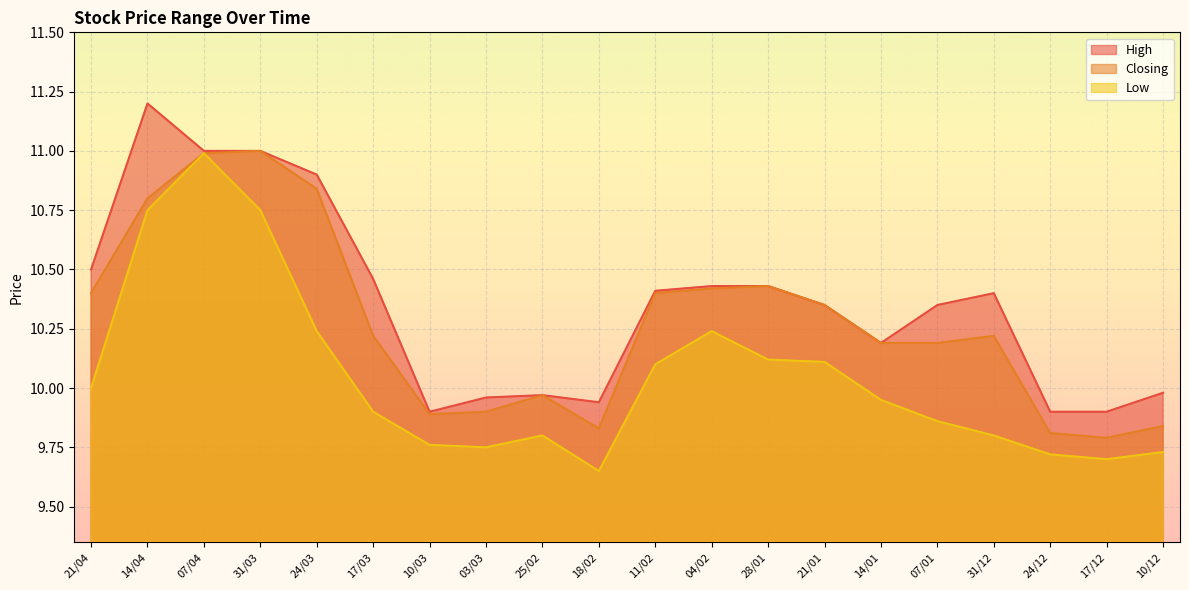

List the labels in order of Closing value, largest first.

31/03, 07/04, 24/03, 14/04, 28/01, 04/02, 21/04, 11/02, 21/01, 17/03, 31/12, 14/01, 07/01, 25/02, 03/03, 10/03, 10/12, 18/02, 24/12, 17/12